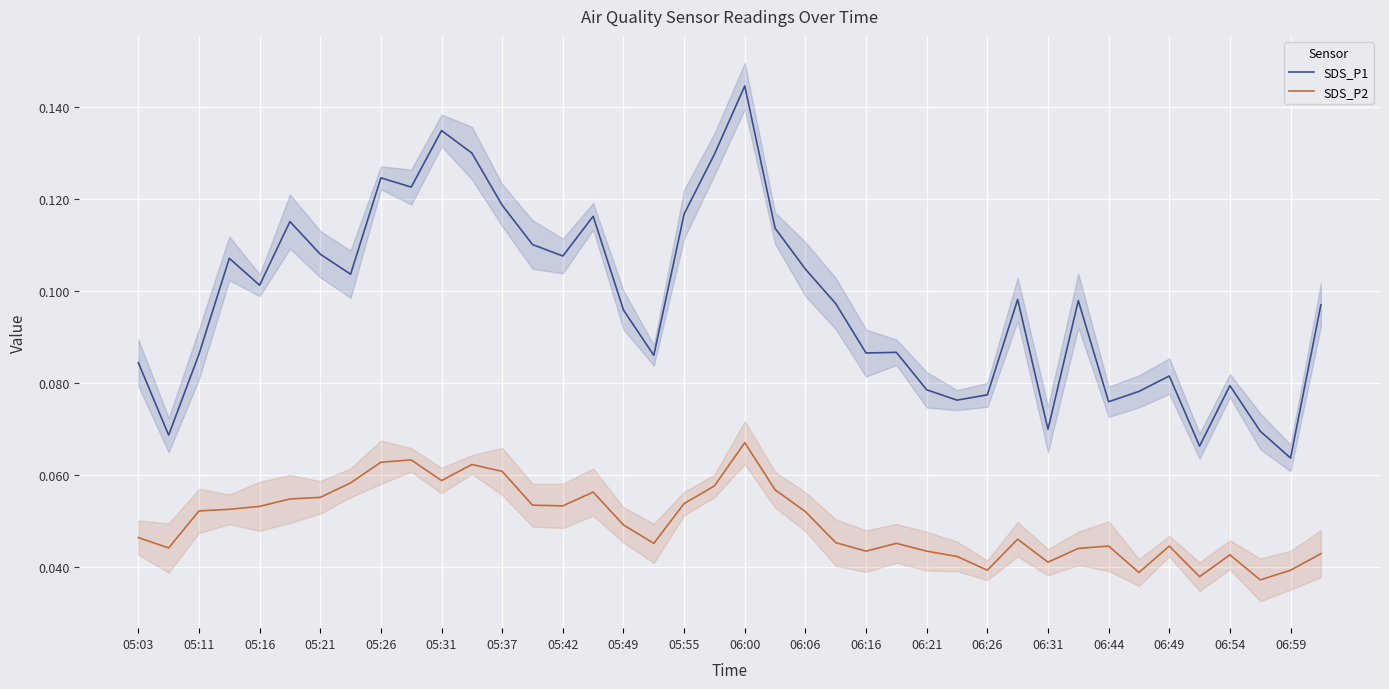

Reading right to left, transcribe all the data shown in this chart.

SDS_P1: 0.1	0.1	0.1	0.1	0.1	0.1	0.1	0.1	0.1	0.1	0.1	0.1	0.1	0.1	0.1	0.1	0.1	0.1	0.1	0.1	0.1	0.1	0.1	0.1	0.1	0.1	0.1	0.1	0.1	0.1	0.1	0.1	0.1	0.1	0.1	0.1	0.1	0.1	0.1	0.1
SDS_P2: 0.0	0.0	0.0	0.0	0.0	0.0	0.0	0.0	0.0	0.0	0.0	0.0	0.0	0.0	0.0	0.0	0.0	0.1	0.1	0.1	0.1	0.1	0.0	0.0	0.1	0.1	0.1	0.1	0.1	0.1	0.1	0.1	0.1	0.1	0.1	0.1	0.1	0.1	0.0	0.0